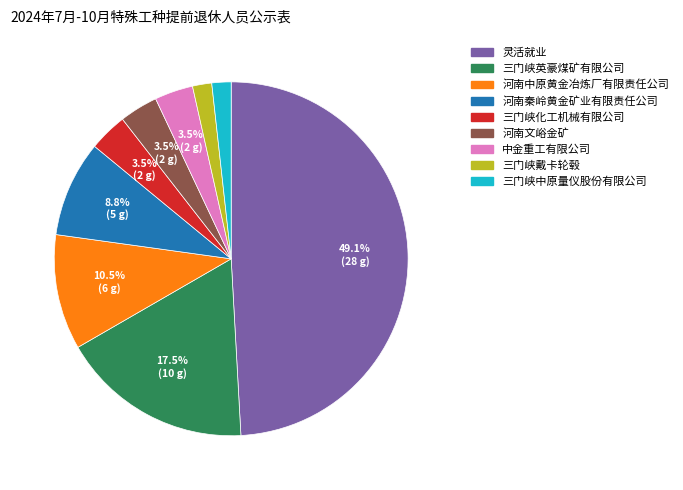

What is the largest slice in the pie chart?

灵活就业